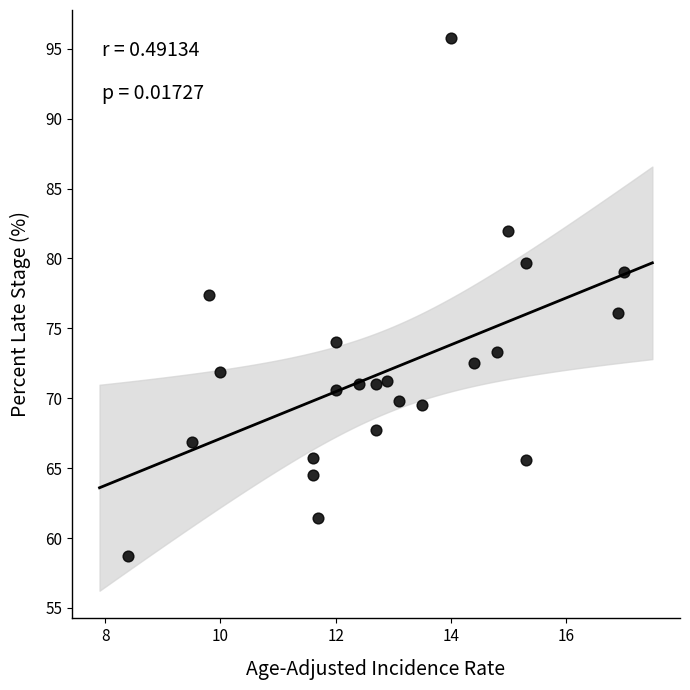

What is the range of X values (max minus min)?

8.6